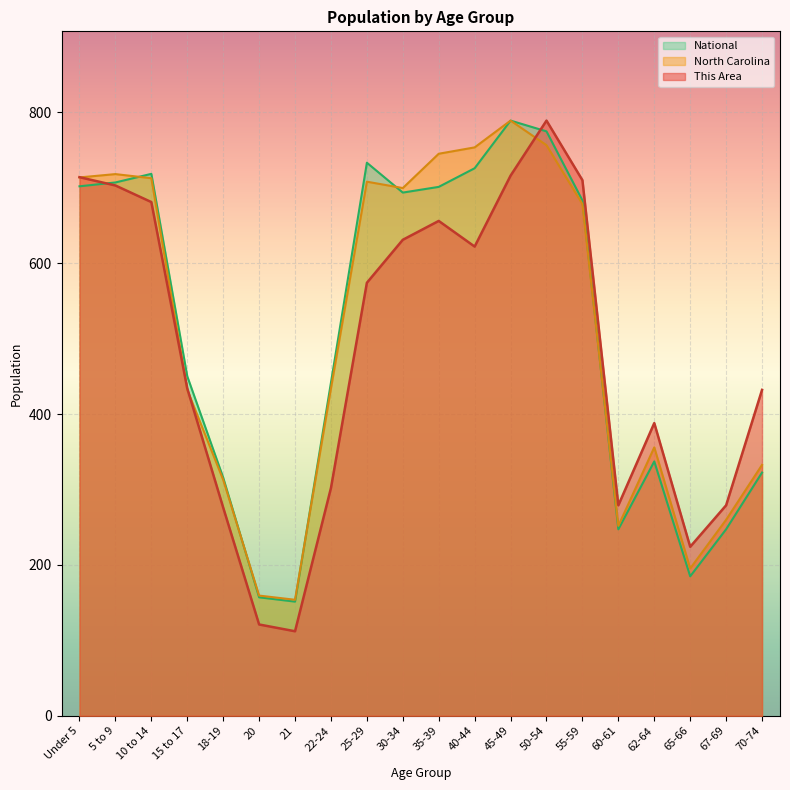

How many lines are shown in the chart?

3